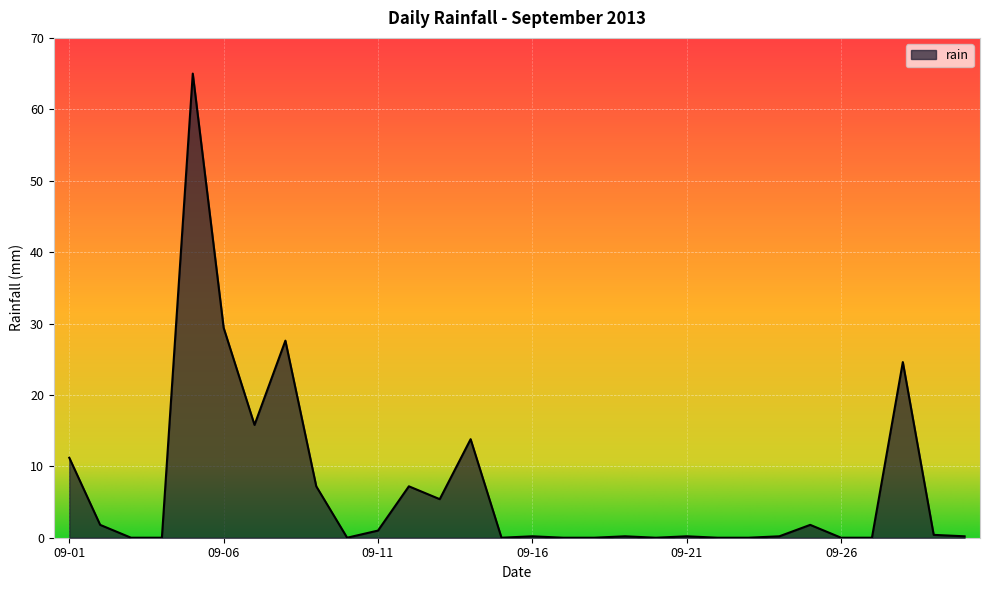

What is the greatest value displayed?

65.0